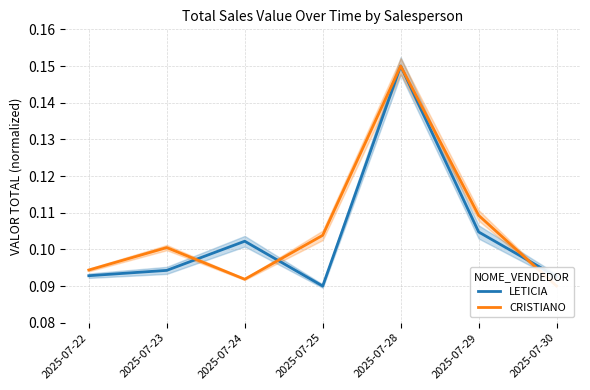

Which series ends up on top after the final intersection of LETICIA and CRISTIANO?

LETICIA